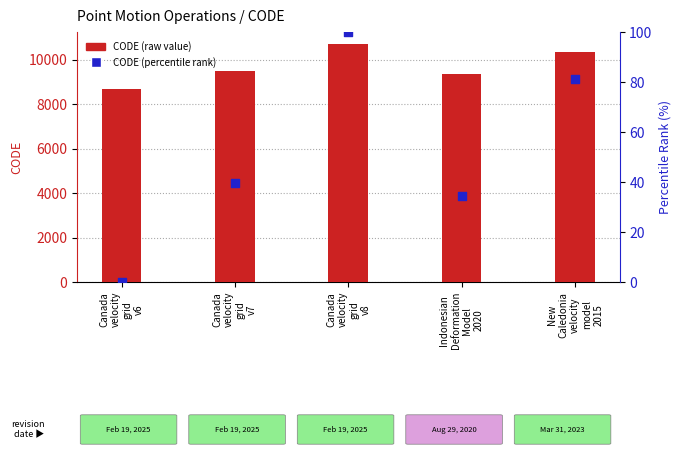

Which series has the largest total across all categories?

CODE (raw)